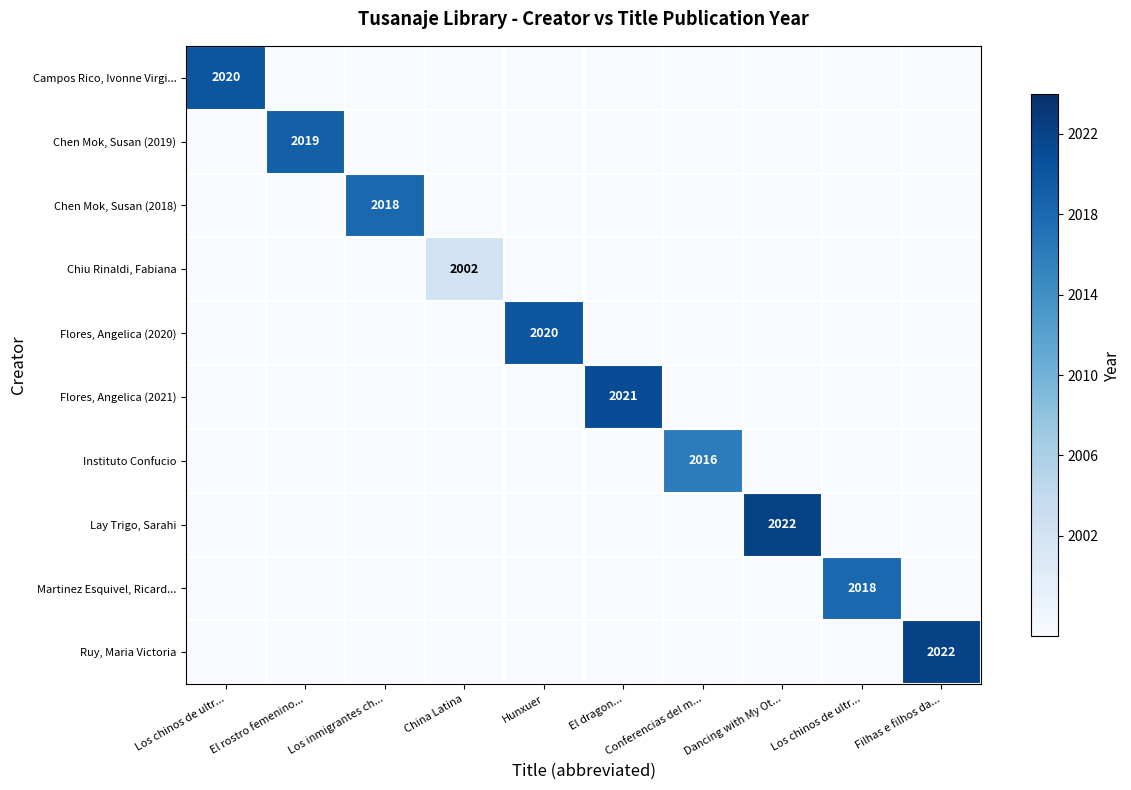

Which series changed the most between El dragon... and Filhas e filhos da...?

Ruy, Maria Victoria